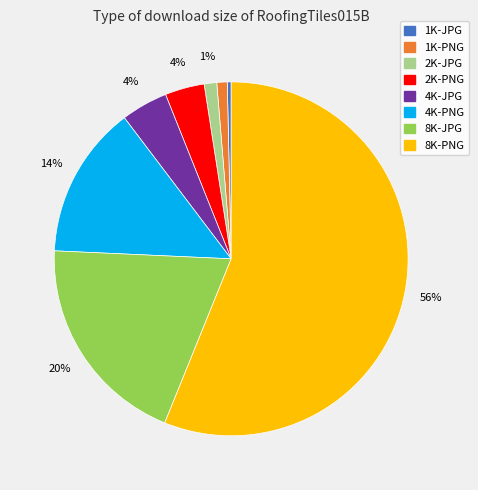

Combined, do 1K-JPG and 8K-PNG account for over 50%?

Yes